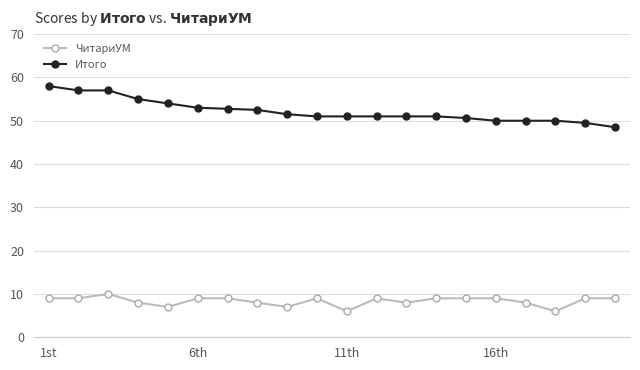

True or false: ЧитариУМ has more than 0 interior local peaks.

True